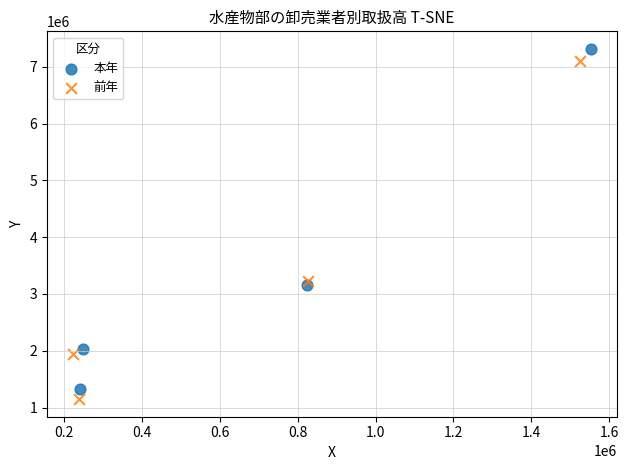

Which series has the widest spread of Y values?

本年